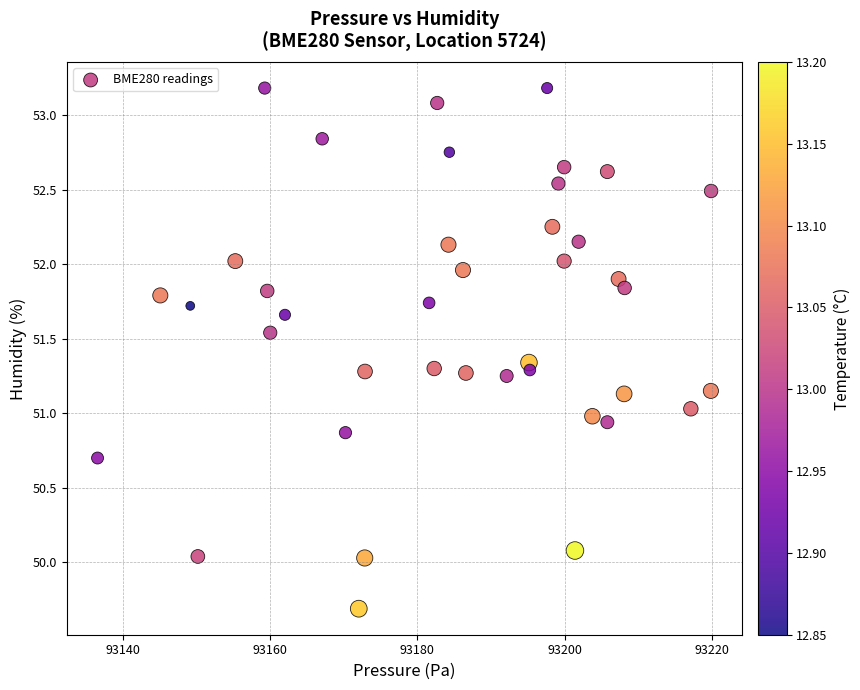

What is the range of X values (max minus min)?

83.4